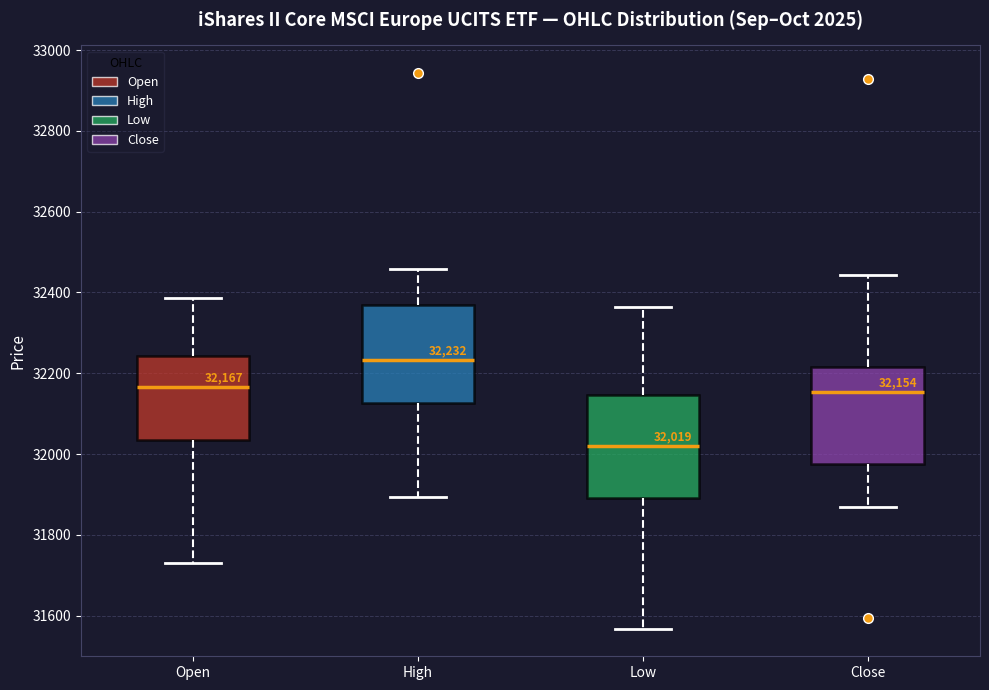

Which box's median line is the lowest?

Low